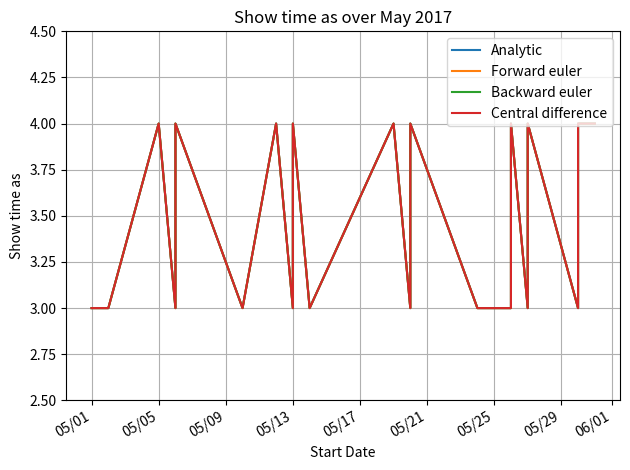

Which series has the widest spread of values?

Analytic